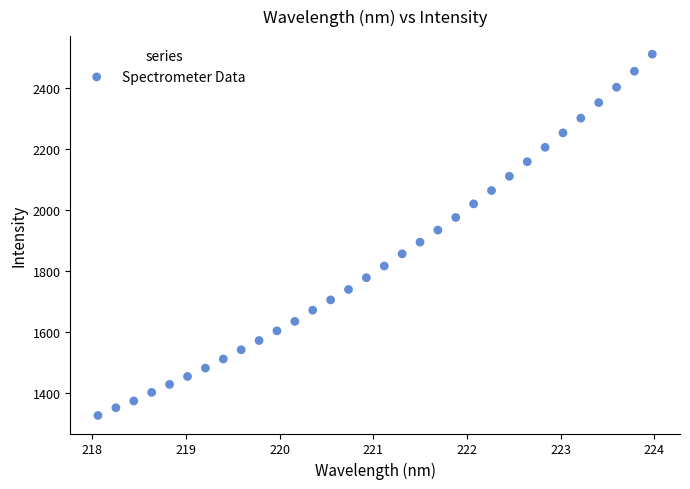

What is the range of X values (max minus min)?

5.9